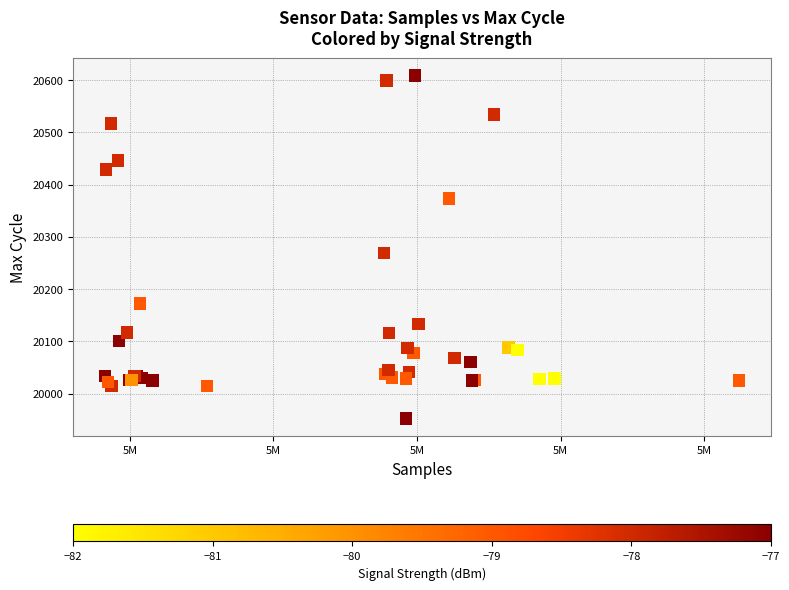

What Y value in the scatter plot is closest to 20280?

20269